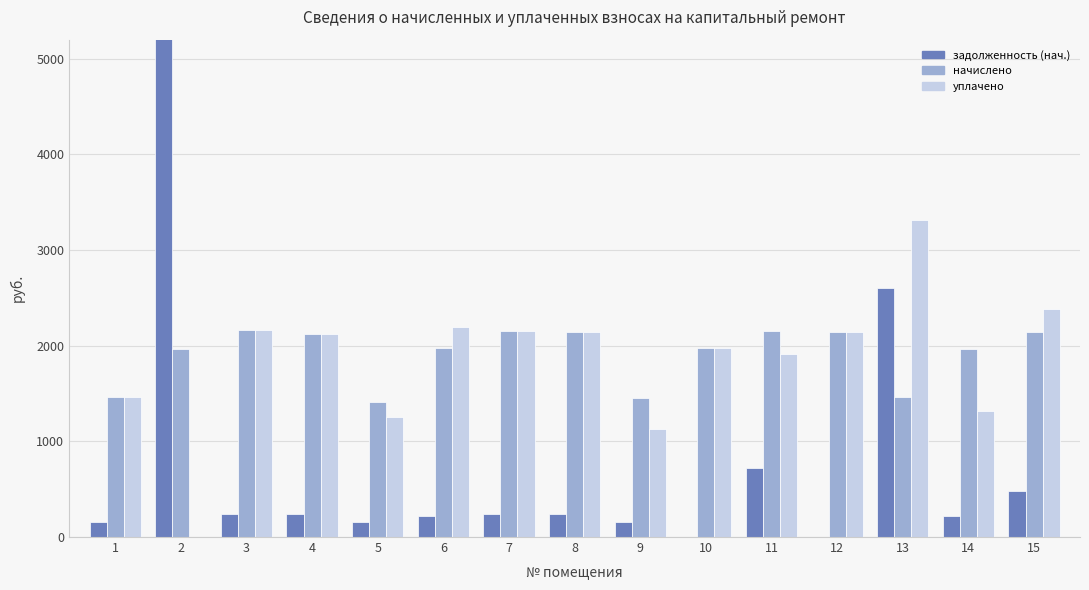

What is the difference between the highest and lowest values at 7?

1912.2